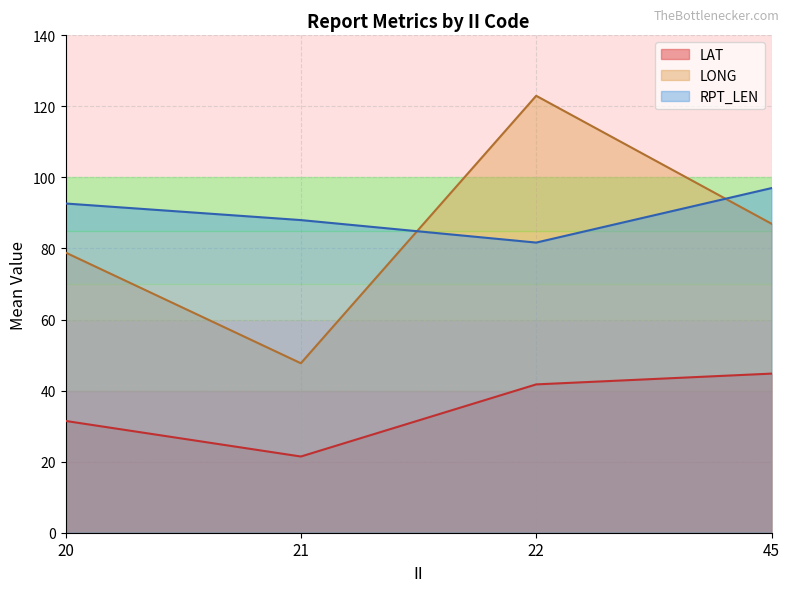

At which category is the sum across all series the highest?

22